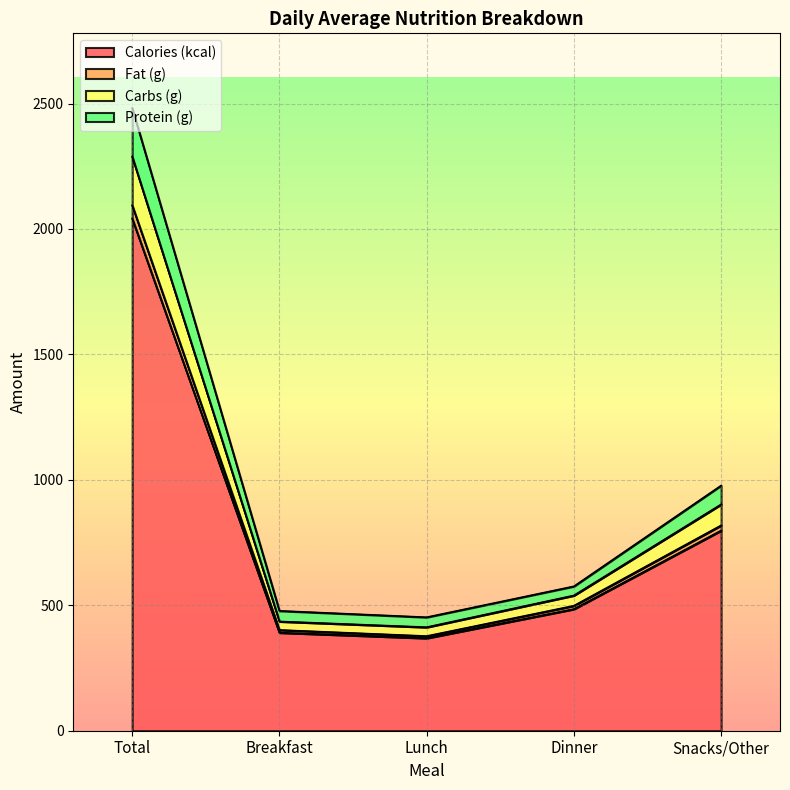

What is the label of the 2nd point from the left?

Breakfast